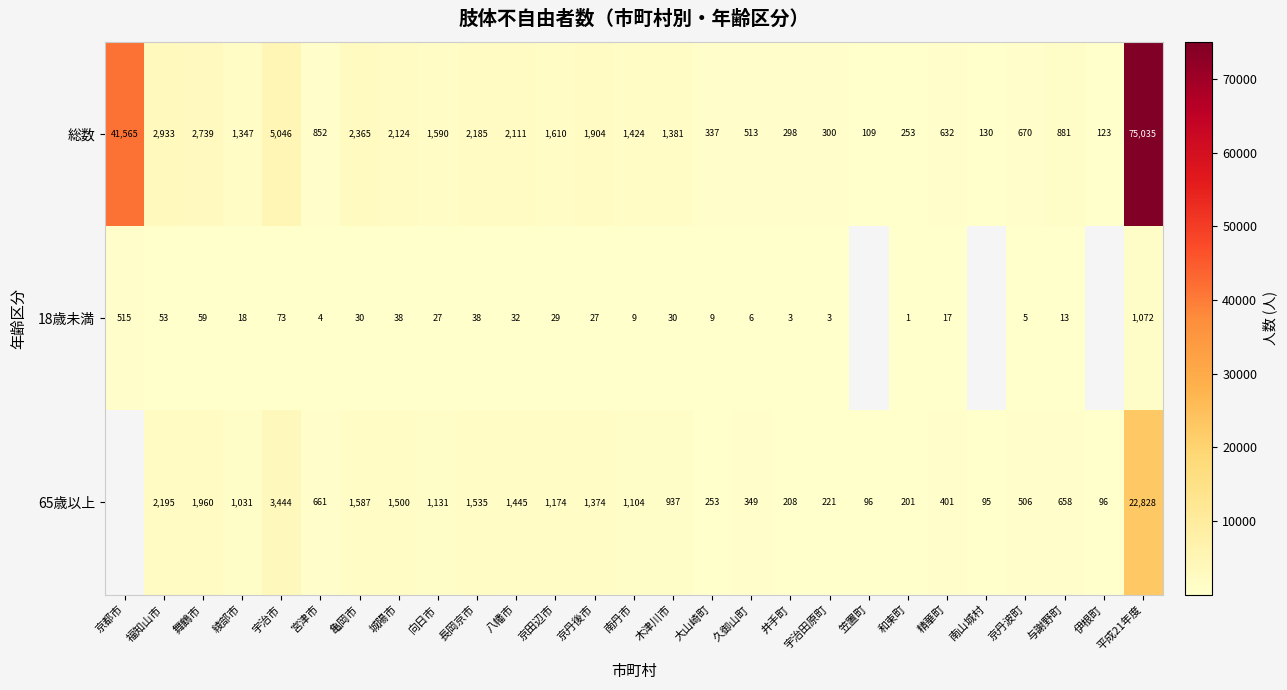

Is the value of 65歳以上 at 長岡京市 greater than the value of 総数 at 京丹後市?

No